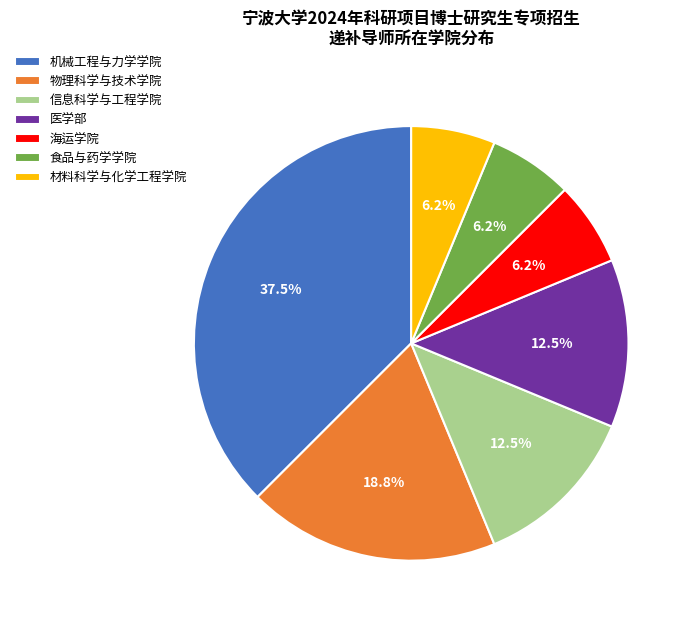

What is the largest slice in the pie chart?

机械工程与力学学院